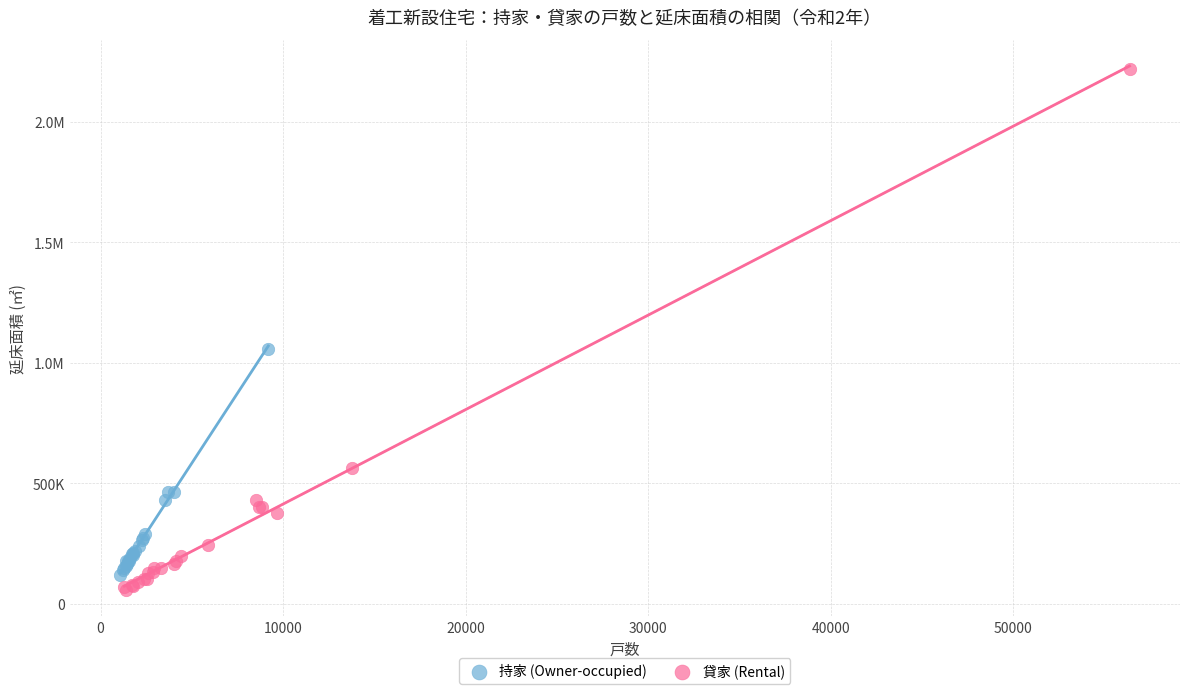

What are all the series names shown in the legend?

持家 (Owner-occupied), 貸家 (Rental)